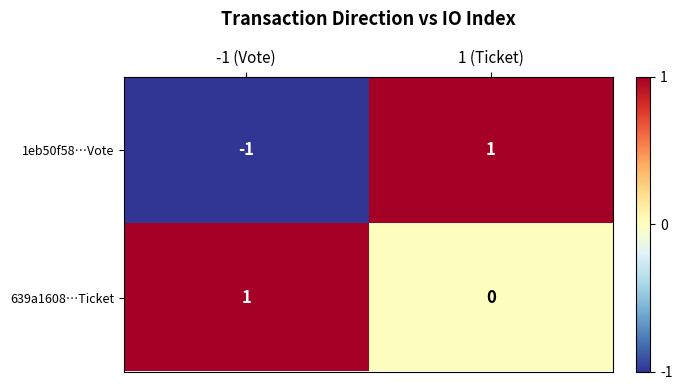

At which label does 1eb50f58…Vote reach its peak?

1 (Ticket)